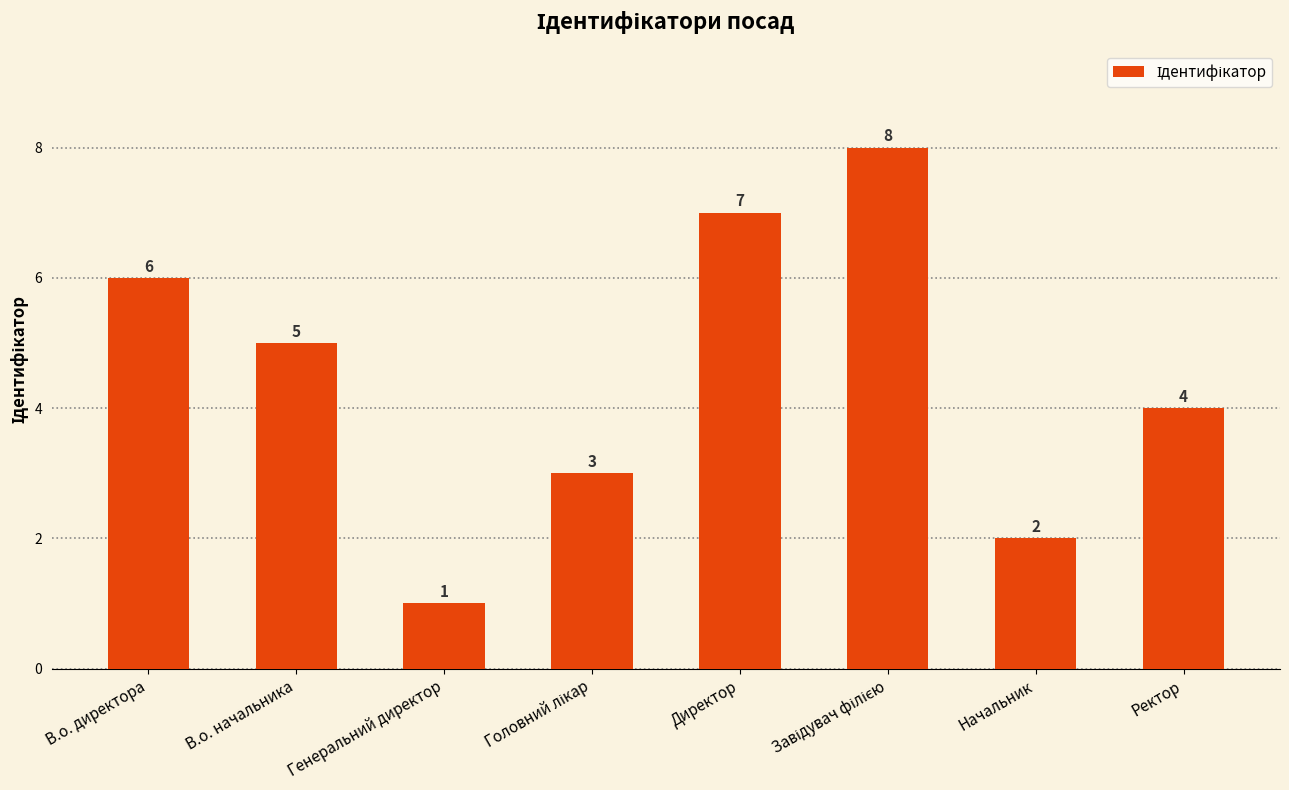

Where is the data nearest to the value 4?

Ректор